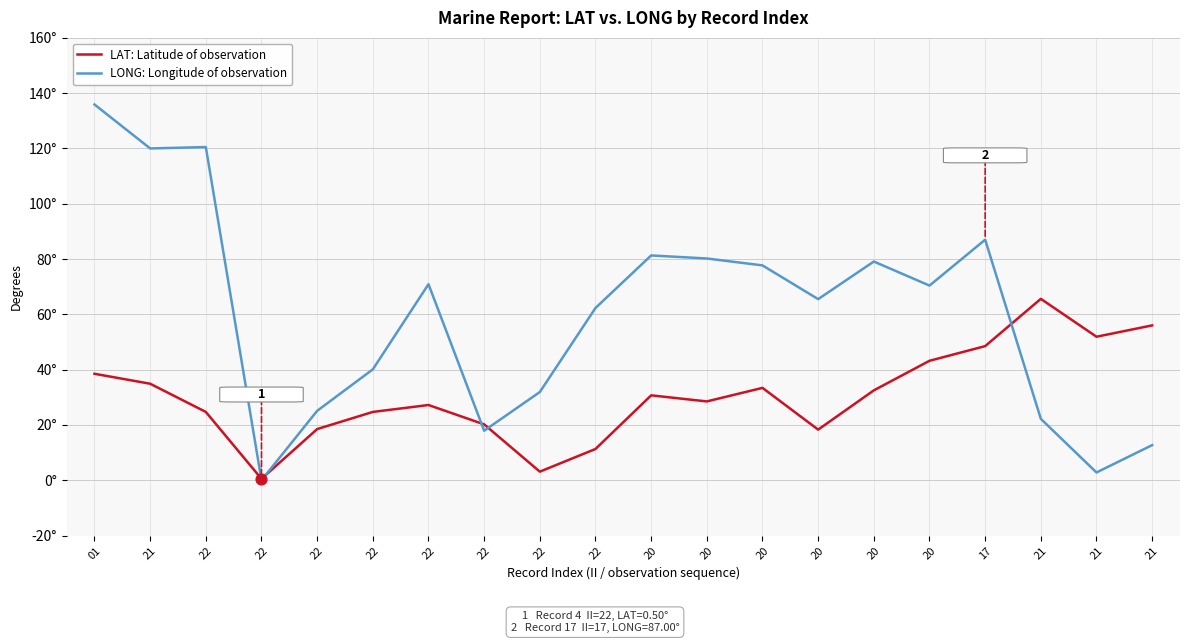

Is the value of LAT: Latitude of observation at 22 greater than the value of LONG: Longitude of observation at 21?

No